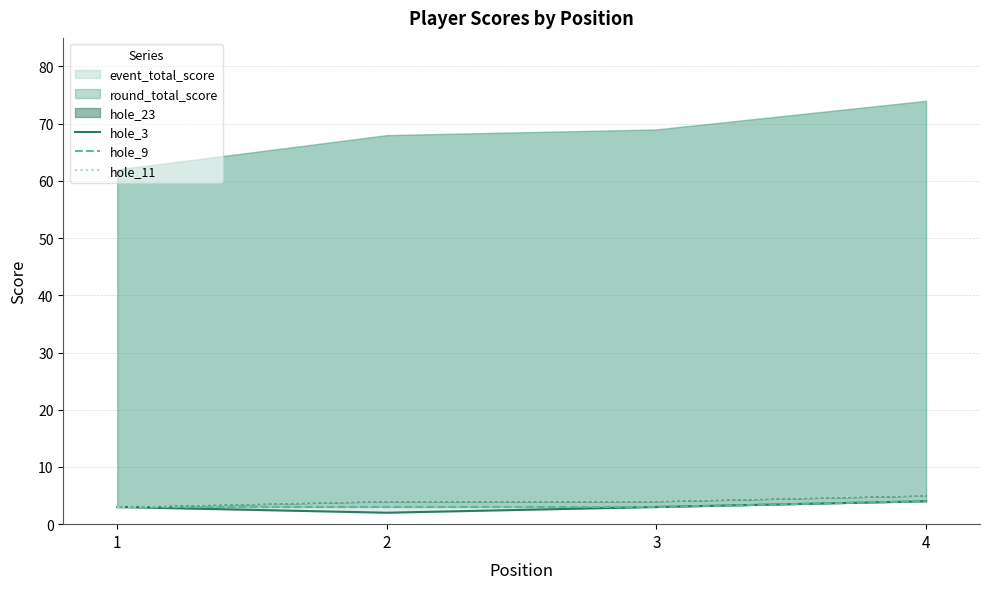

The value of hole_9 at 3 is 3. True or false?

True